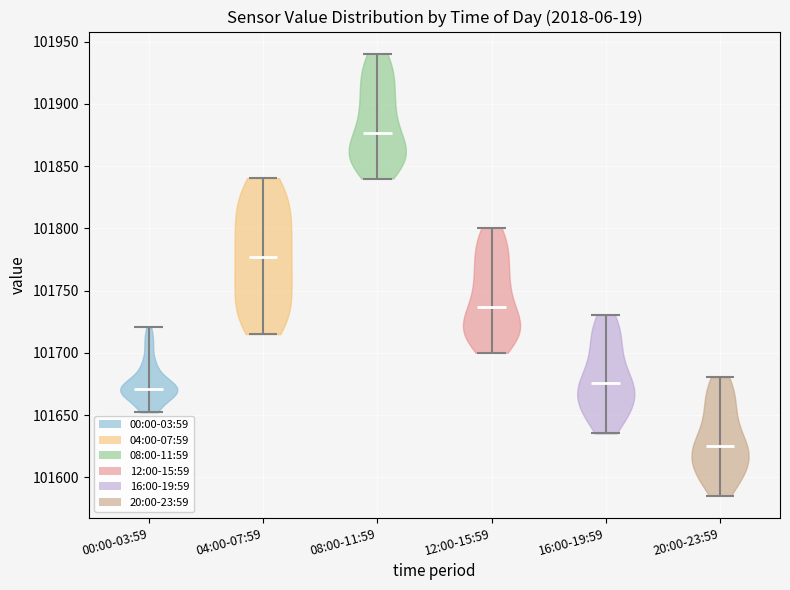

Which violin has the lowest median line?

20:00-23:59